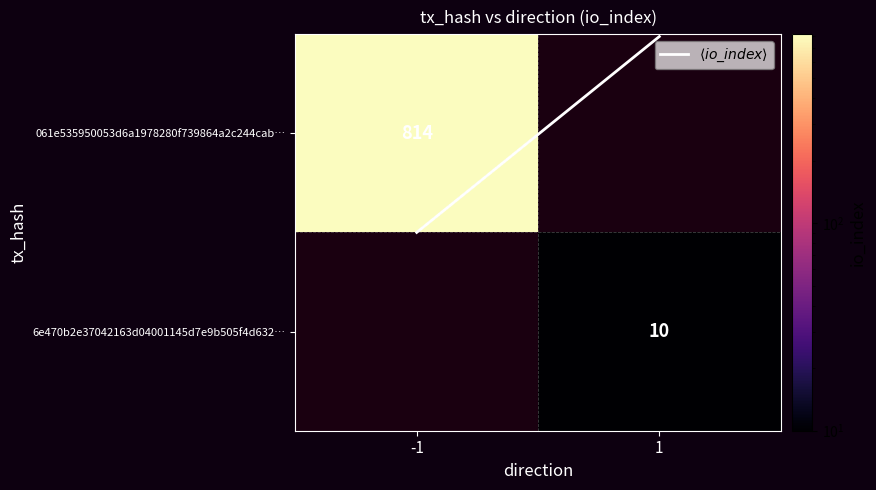

Which series changed the most between -1 and 1?

$\langle io\_index \rangle$